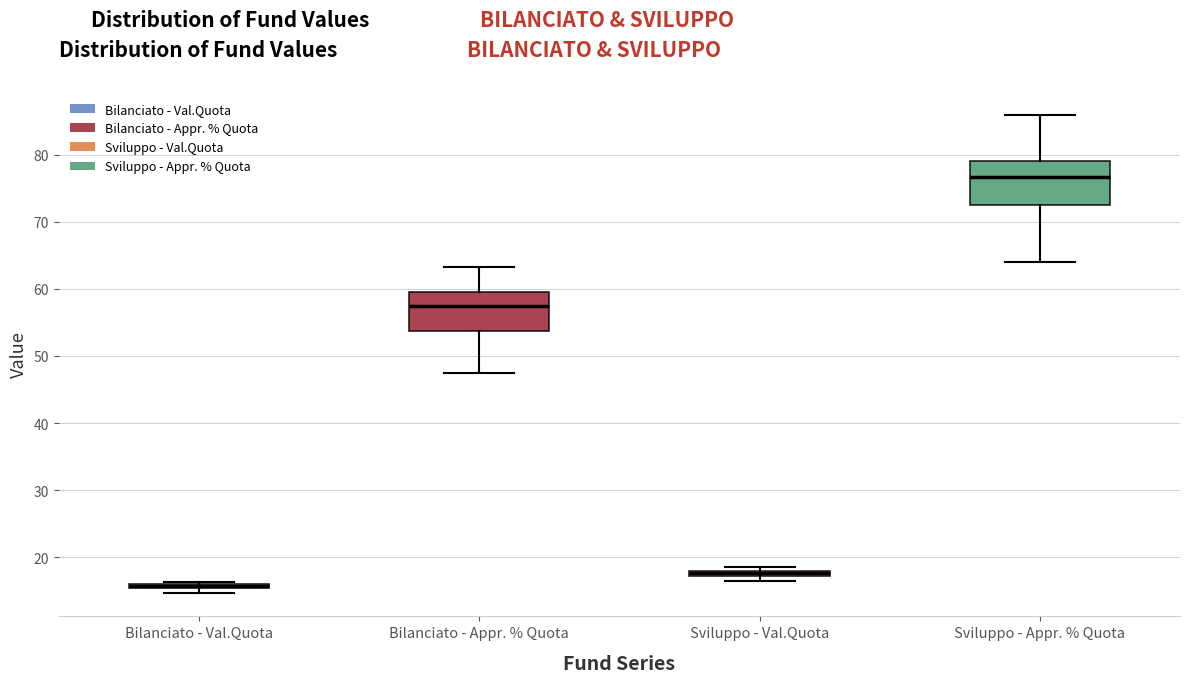

Where is the lower edge of the box for Bilanciato - Val.Quota on the y-axis? The values are not printed on the chart, so give them approximately, as read against the axis.

15